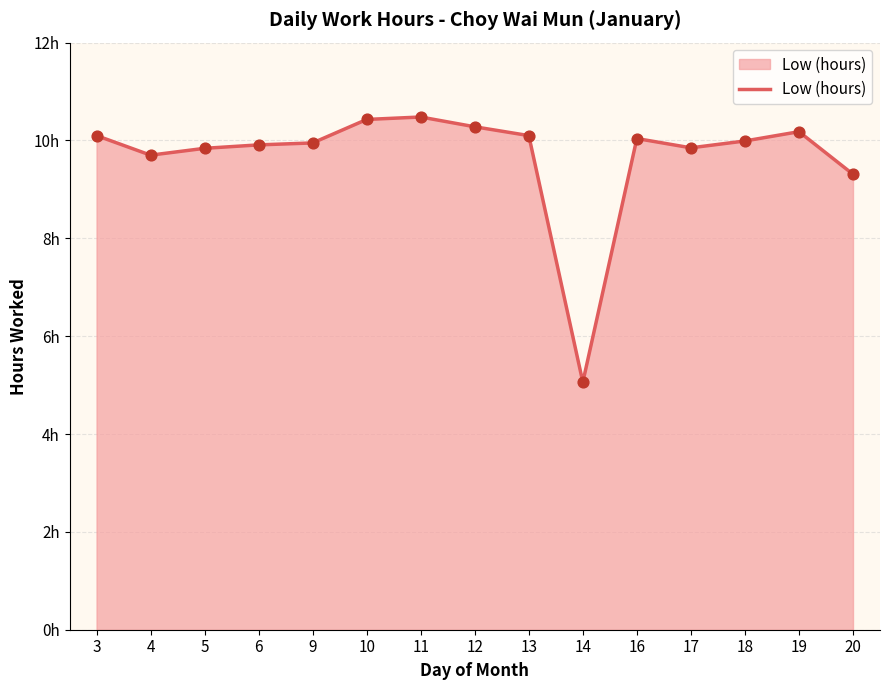

What is the ratio of the value at 16 to the value at 6?

1.0